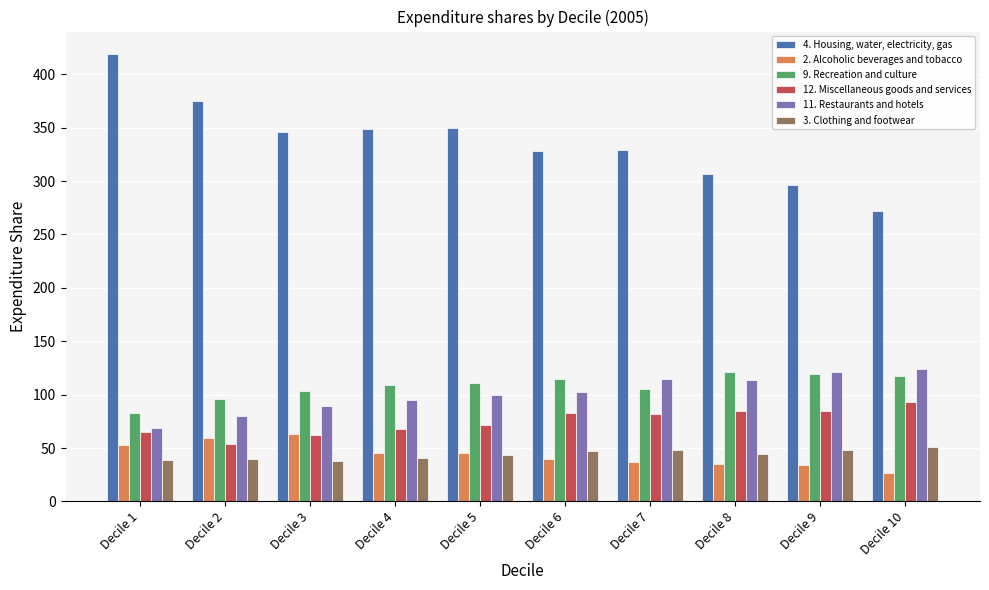

Is it true that 12. Miscellaneous goods and services equals 83 at Decile 6?

True